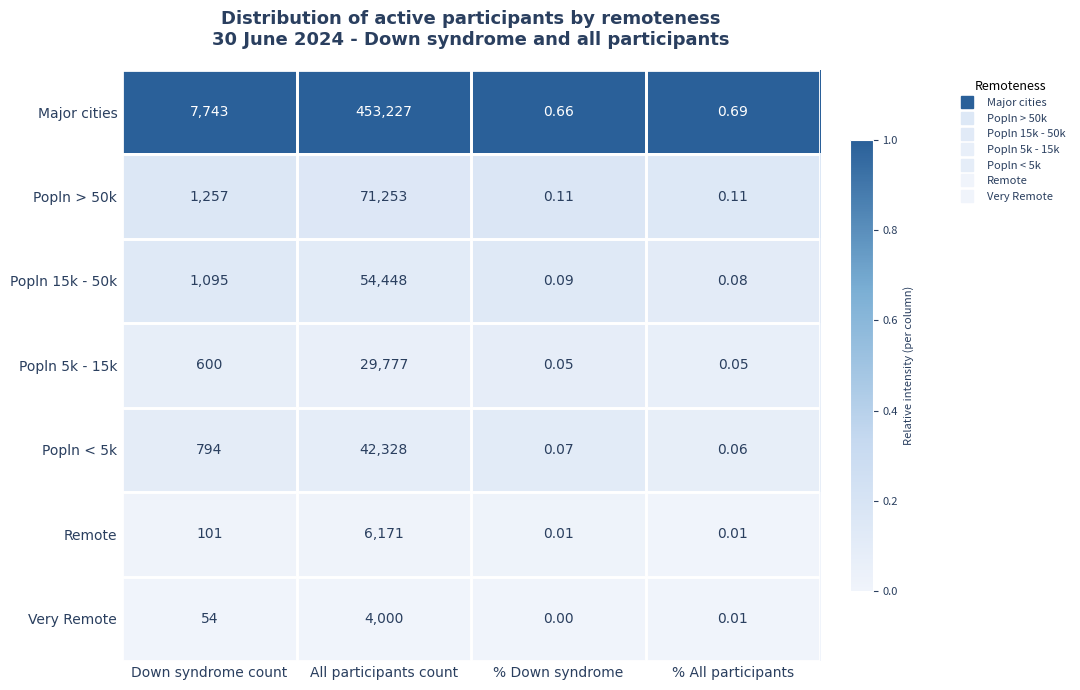

Which series has the widest spread of values?

Major cities